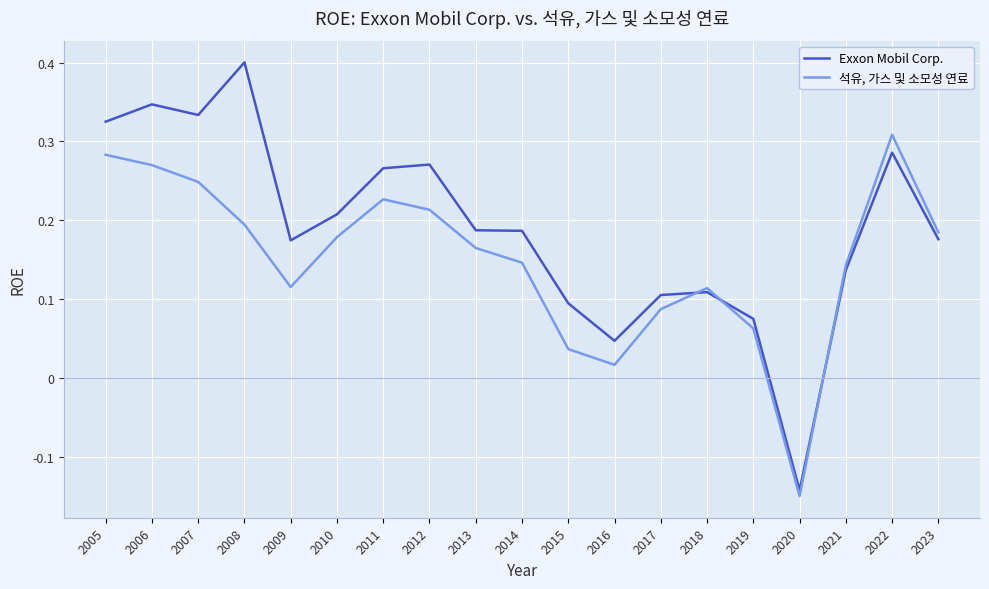

Rank the series at 2017 from highest to lowest value.

Exxon Mobil Corp., 석유, 가스 및 소모성 연료